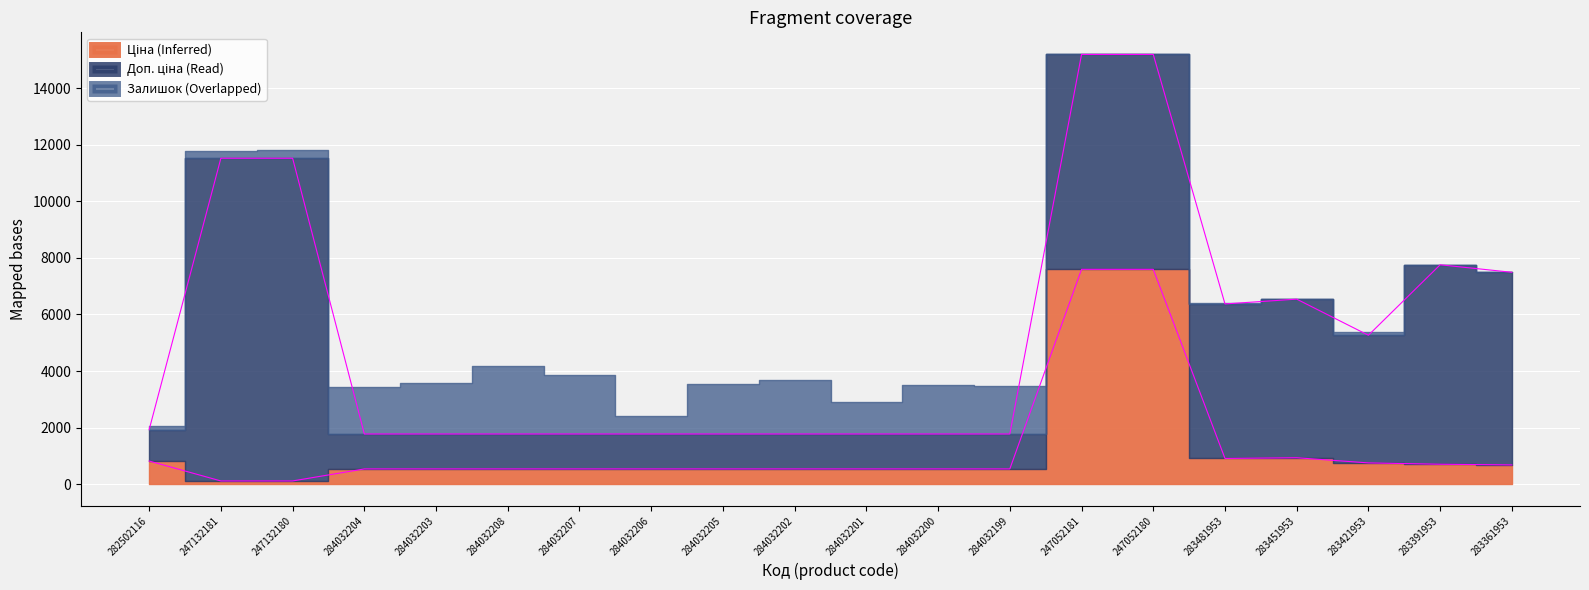

What is the difference between the Залишок values at 283391953 and 284032203?

1778.0